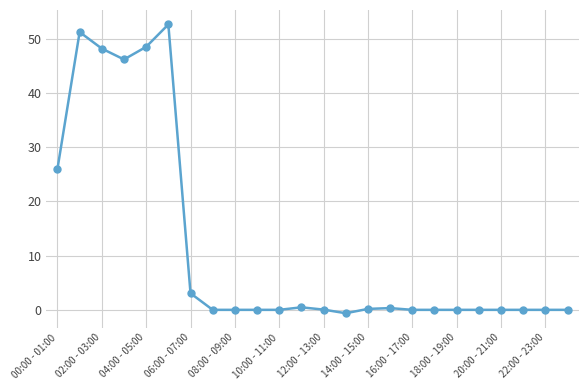

What is the maximum value shown in the chart?

52.7